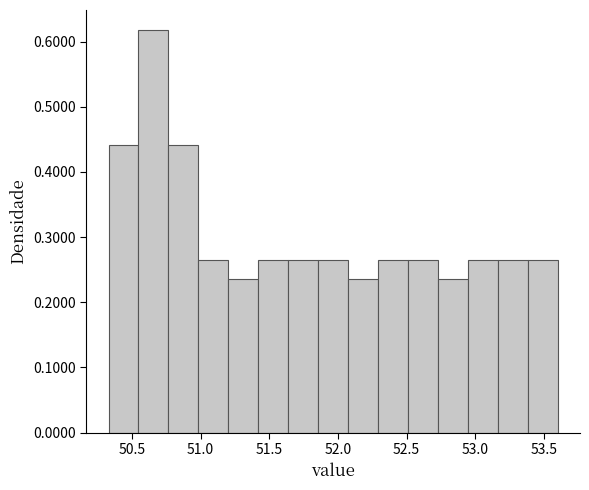

What is the height of the bar covering 50.75 to 51.00 on the x-axis? Neither the bar edges nor the heights are printed on the chart, so give them approximately, as read against the axes.

0.44